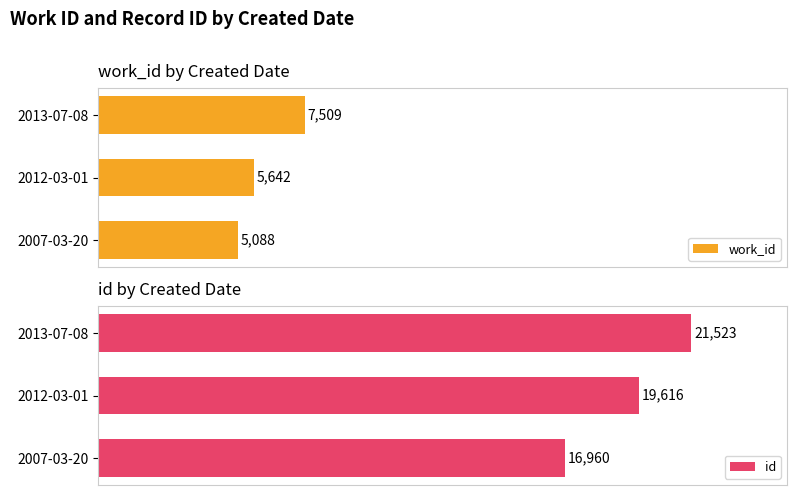

What are all the series names shown in the legend?

work_id, id